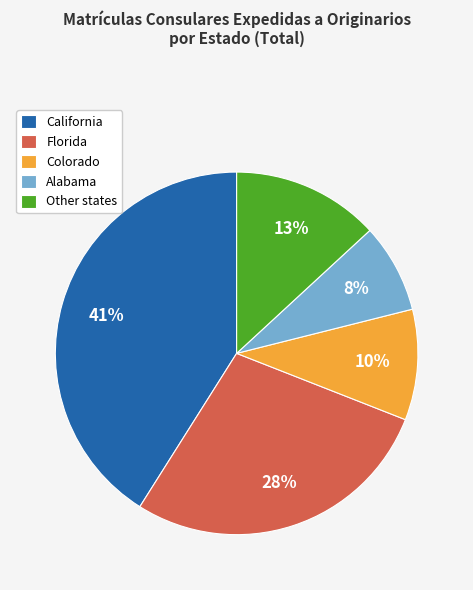

Is Alabama the majority of the pie?

No